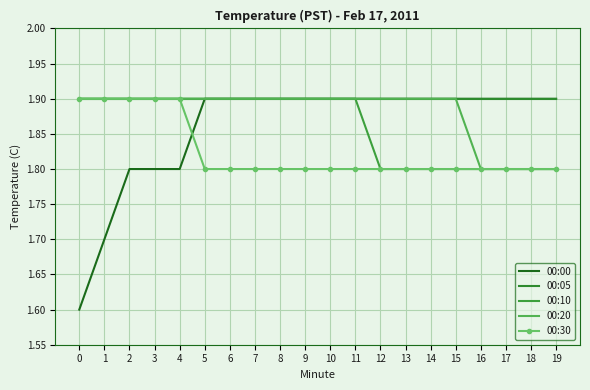

Between 1 and 7, which is larger?

7